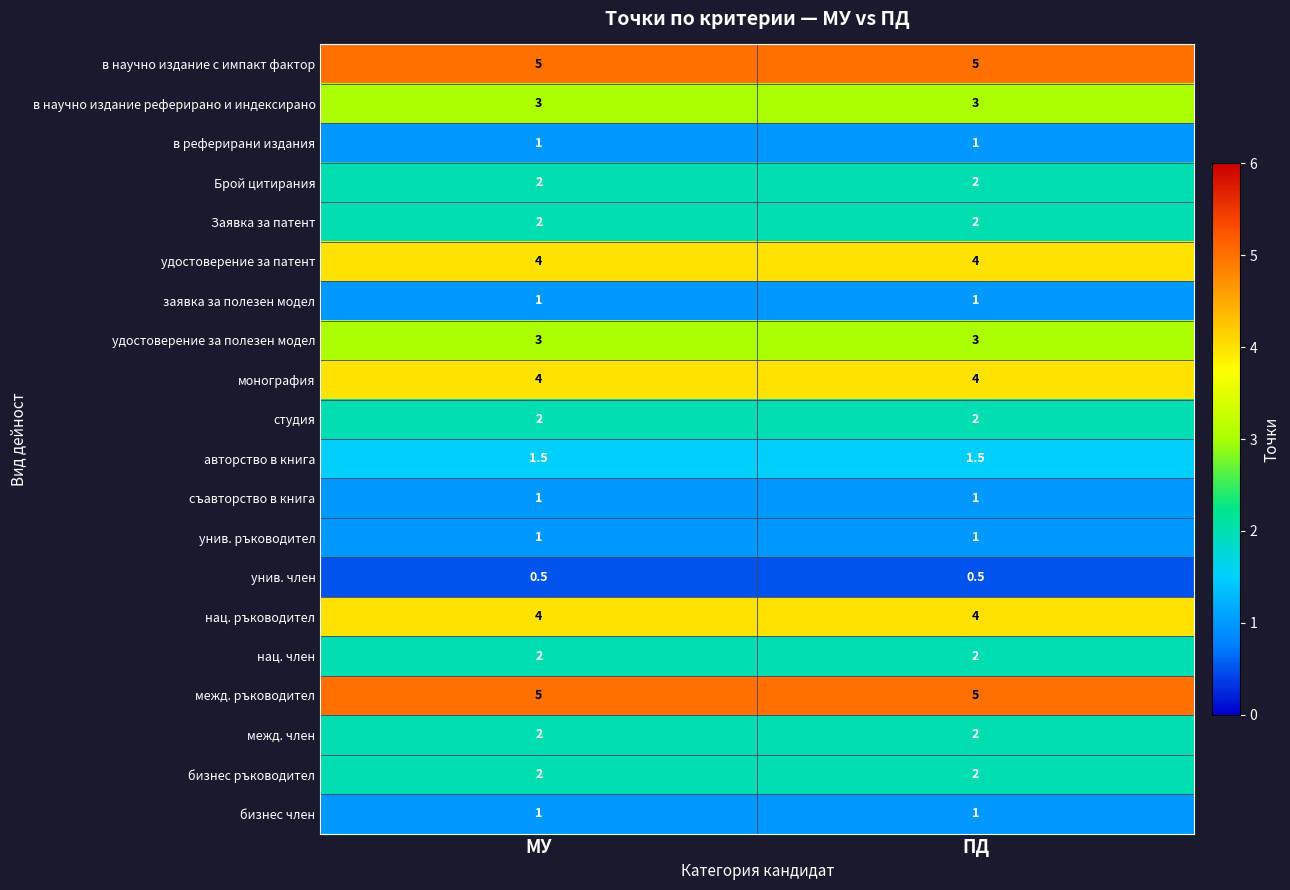

What is the sum of the бизнес ръководител values at ПД and МУ?

4.0